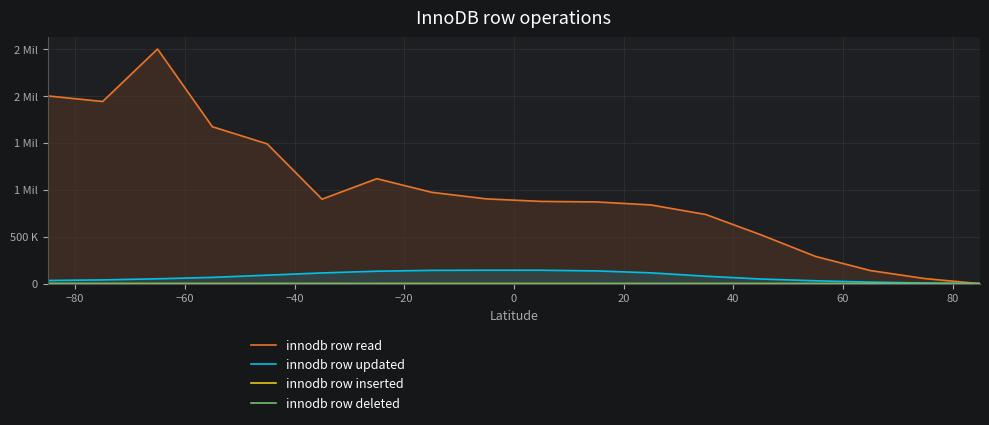

Does the chart display data point markers on the line(s)?

No